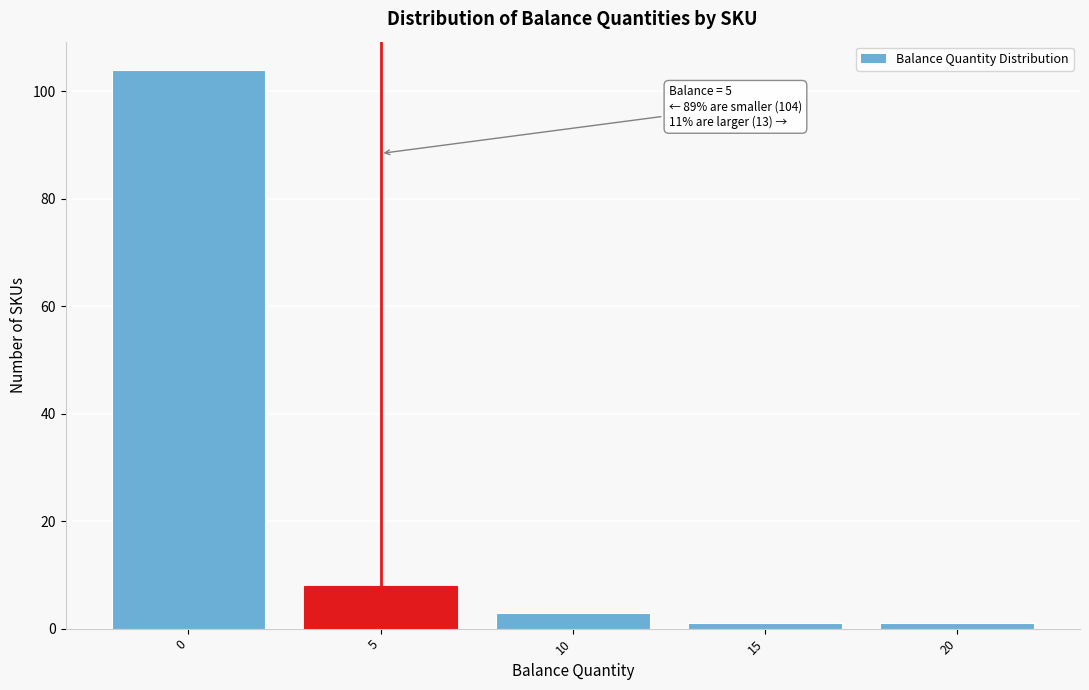

Reading left to right, list all the values displayed in this chart.

104	8	3	1	1